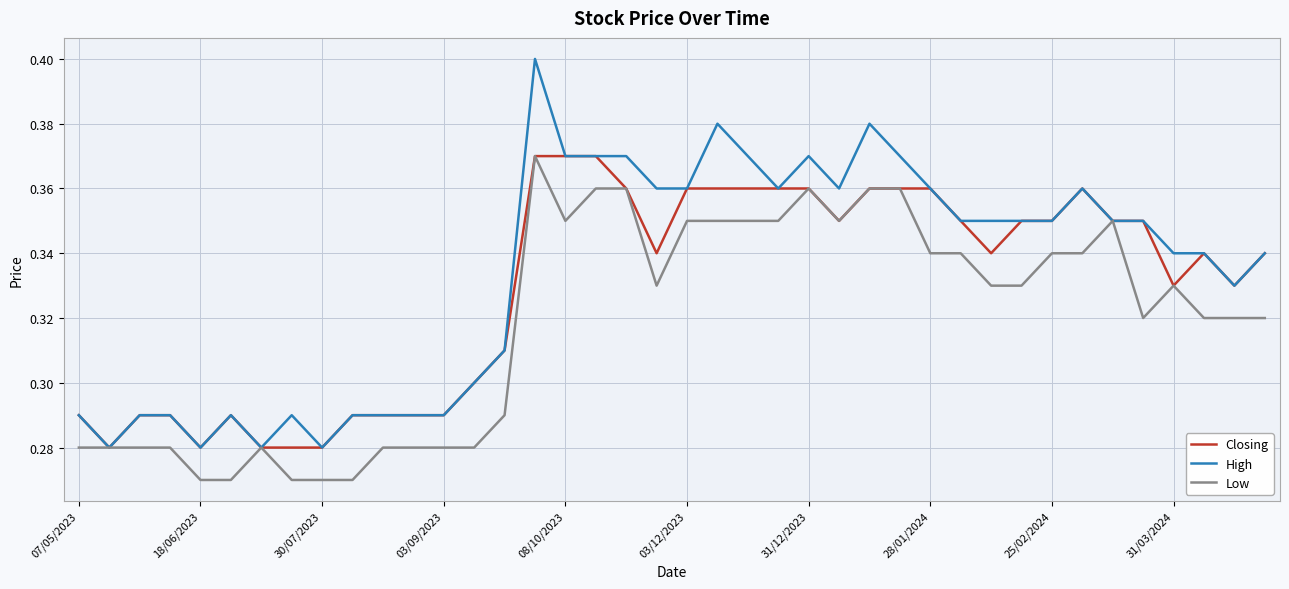

Which series has the largest range (max minus min)?

High